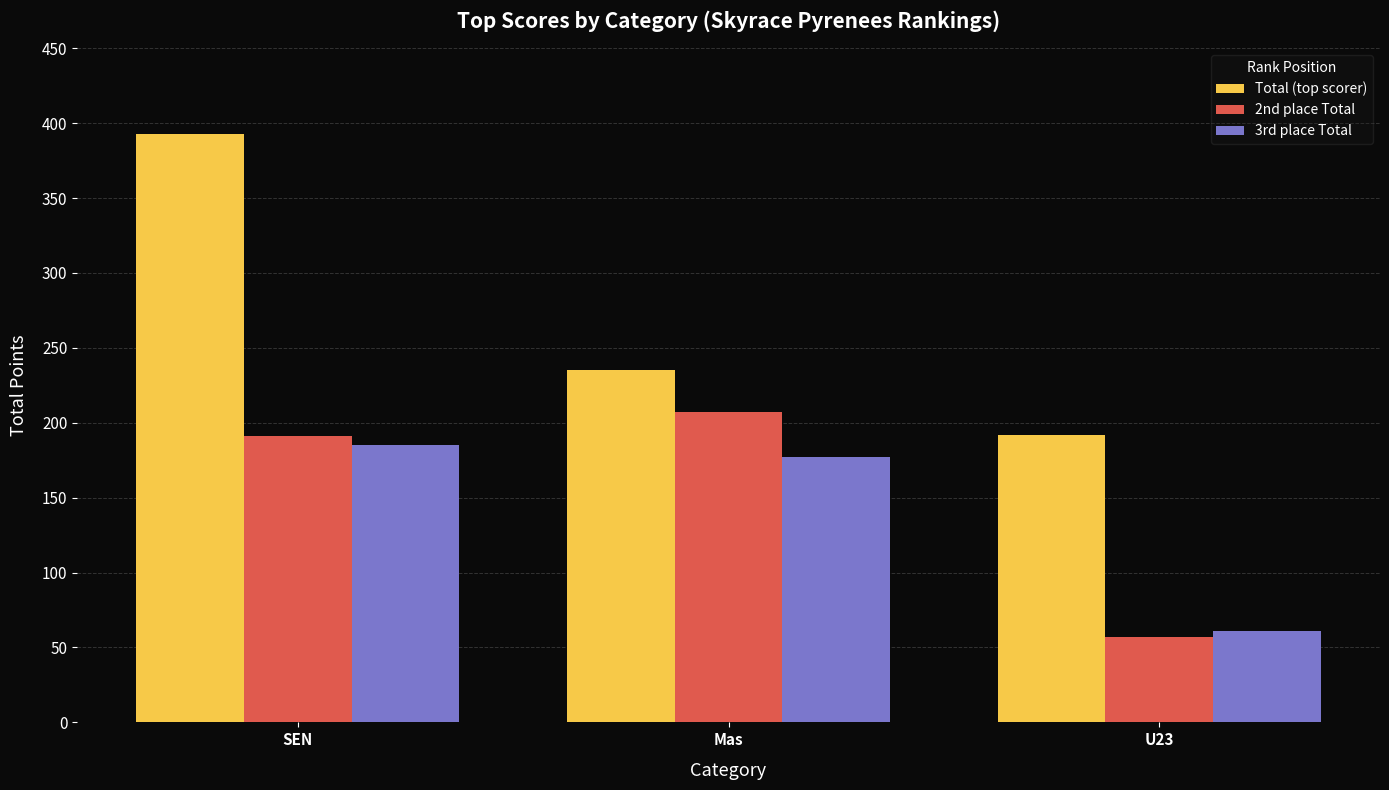

Between SEN and U23, which series saw the biggest shift?

Total (top scorer)